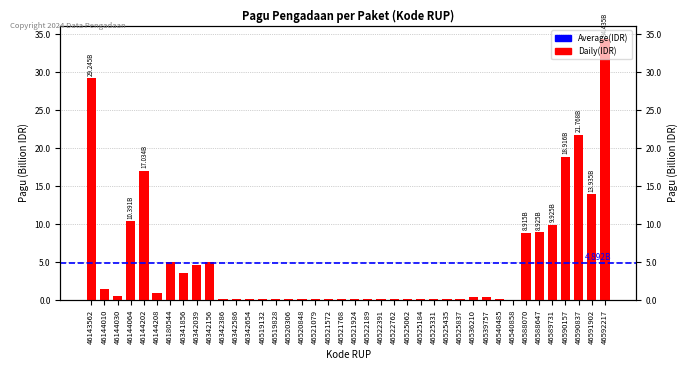

Between 46521768 and 46525837, which is larger?

46521768